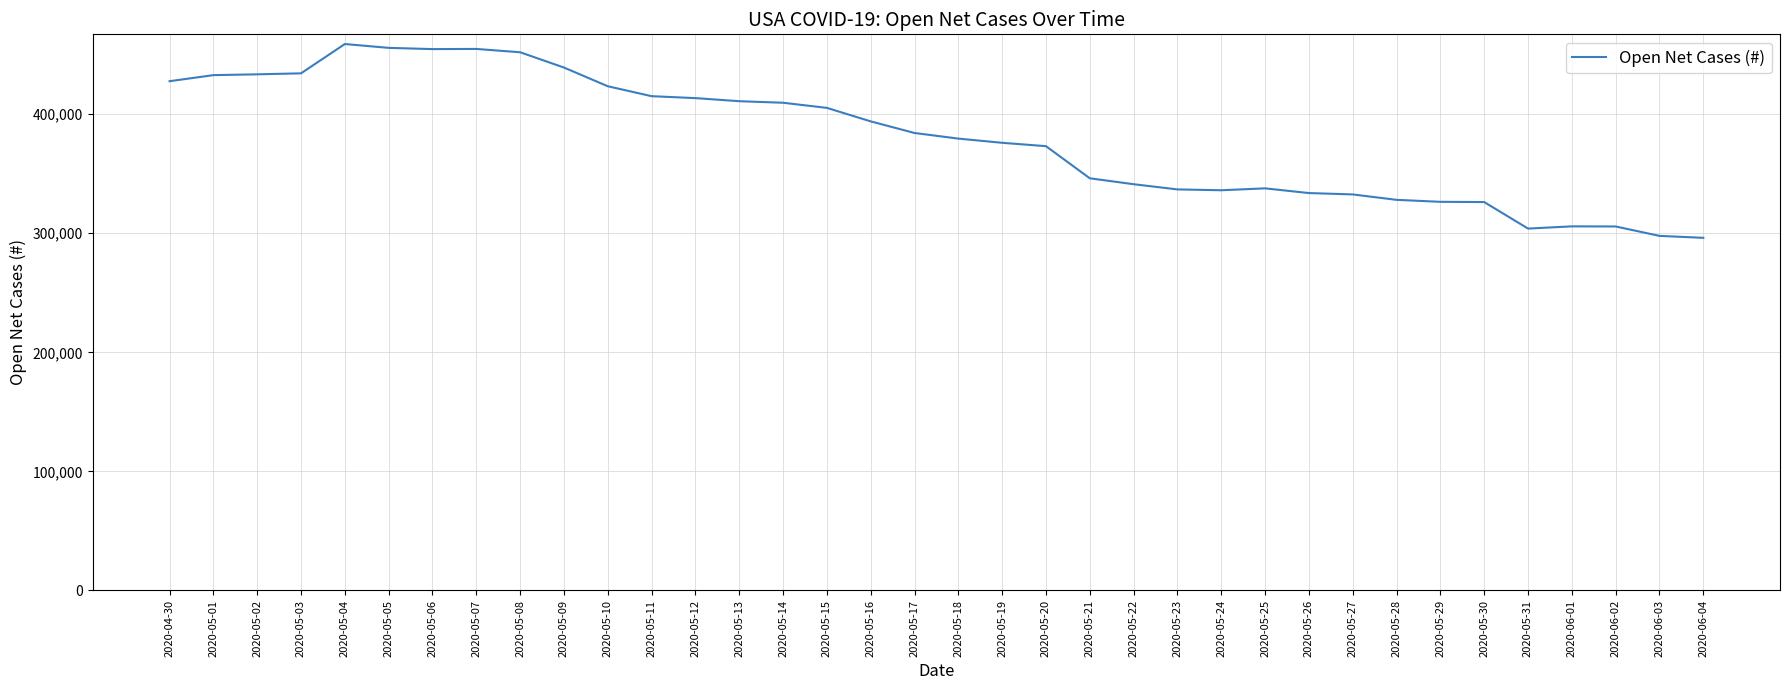

The value at 2020-05-15 is 232224. True or false?

False